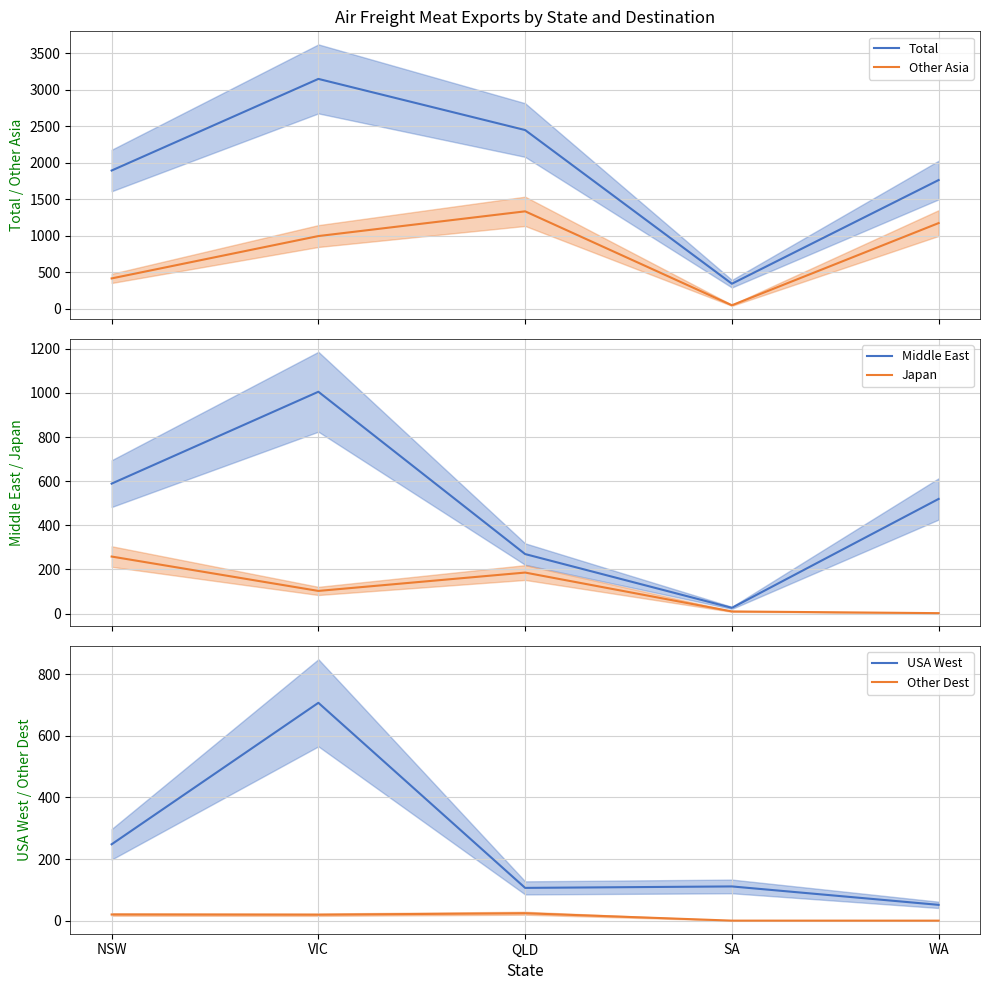

Where do USA West and Middle East first cross each other?

QLD and SA